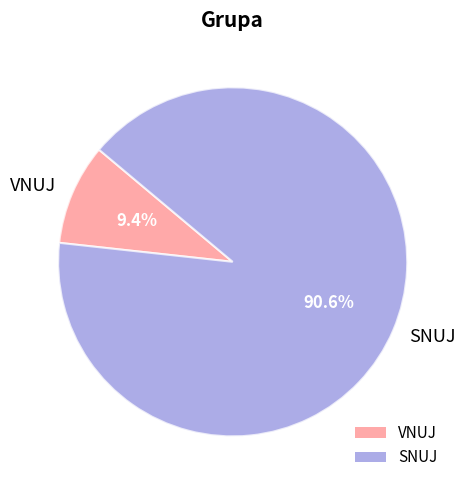

What is the total percentage of VNUJ and SNUJ?

100.0%